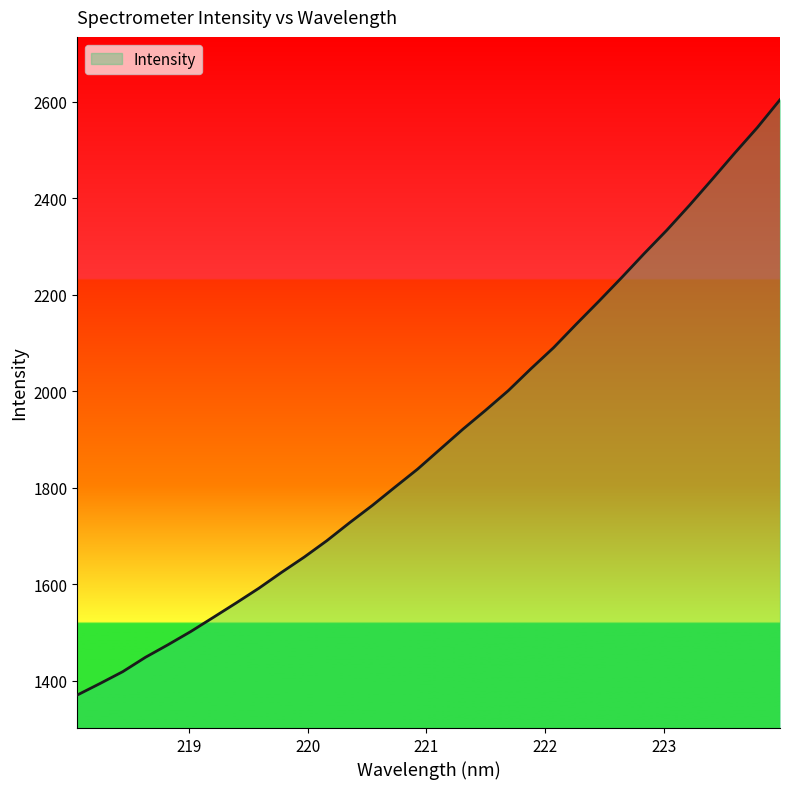

What is the greatest value displayed?

2603.9